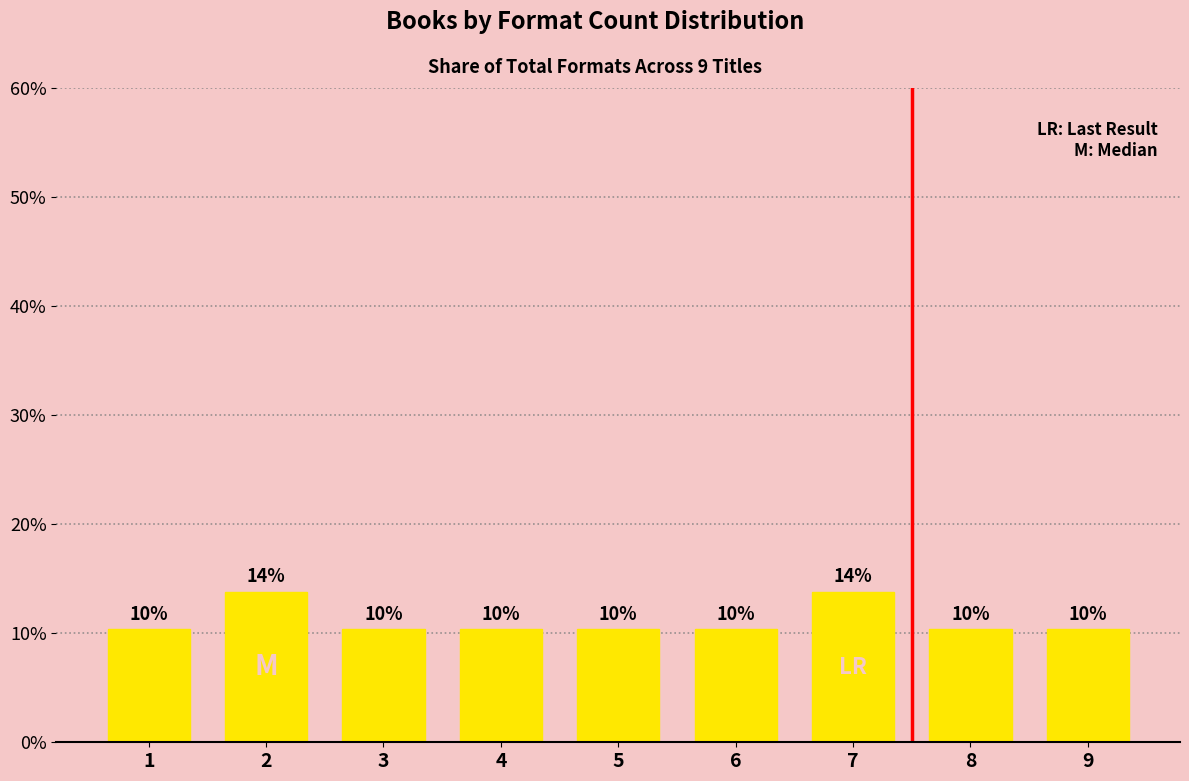

Reading left to right, list all the values displayed in this chart.

1=10.3	2=13.8	3=10.3	4=10.3	5=10.3	6=10.3	7=13.8	8=10.3	9=10.3